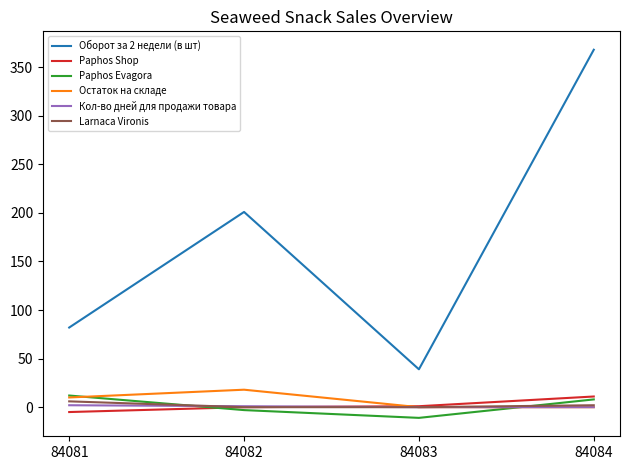

At how many categories does at least one series exceed 140?

2